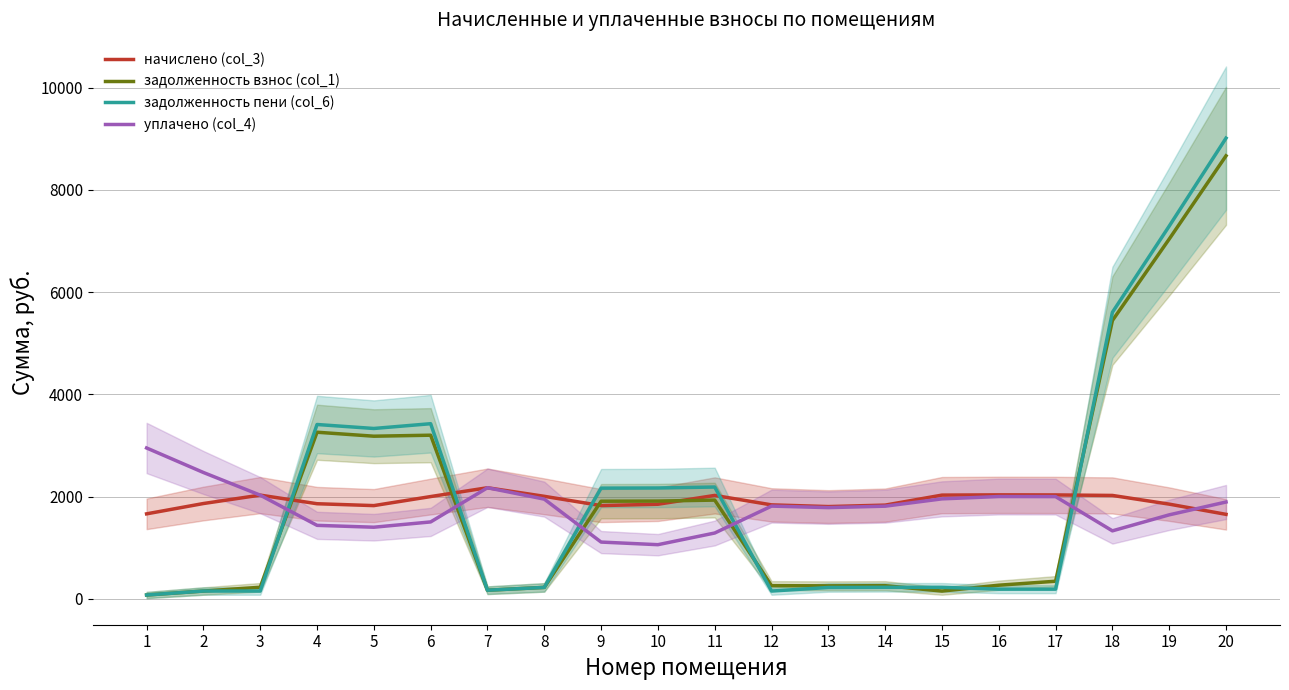

How many lines are shown in the chart?

4